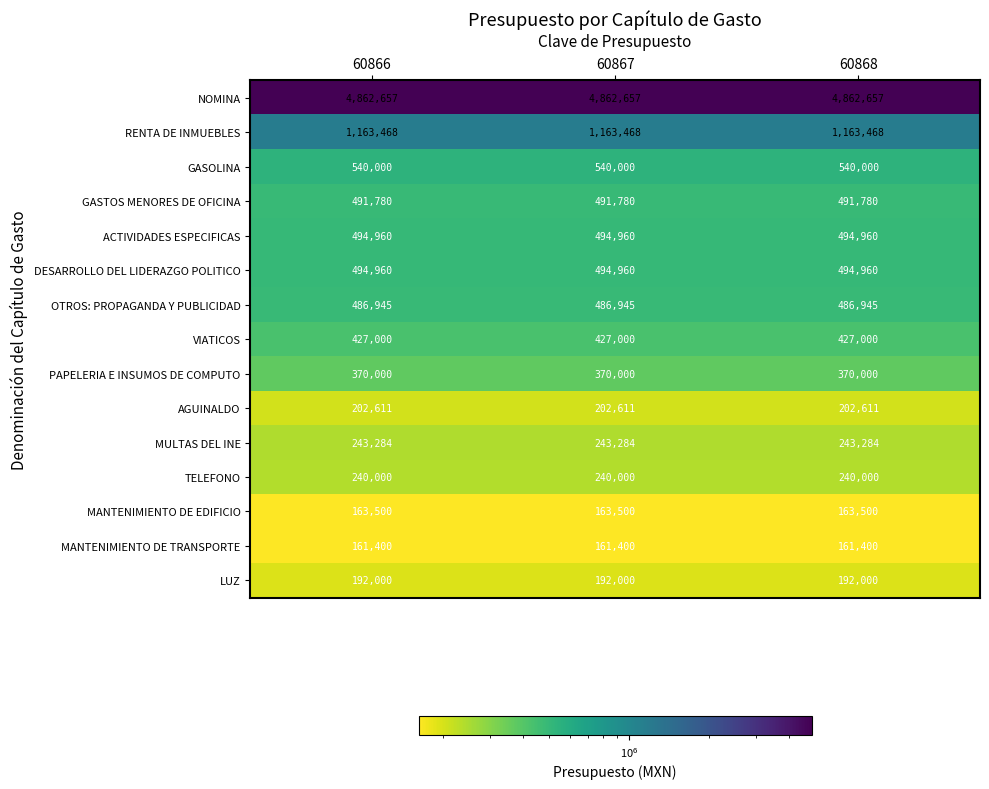

What is the average value of the TELEFONO series?

240000